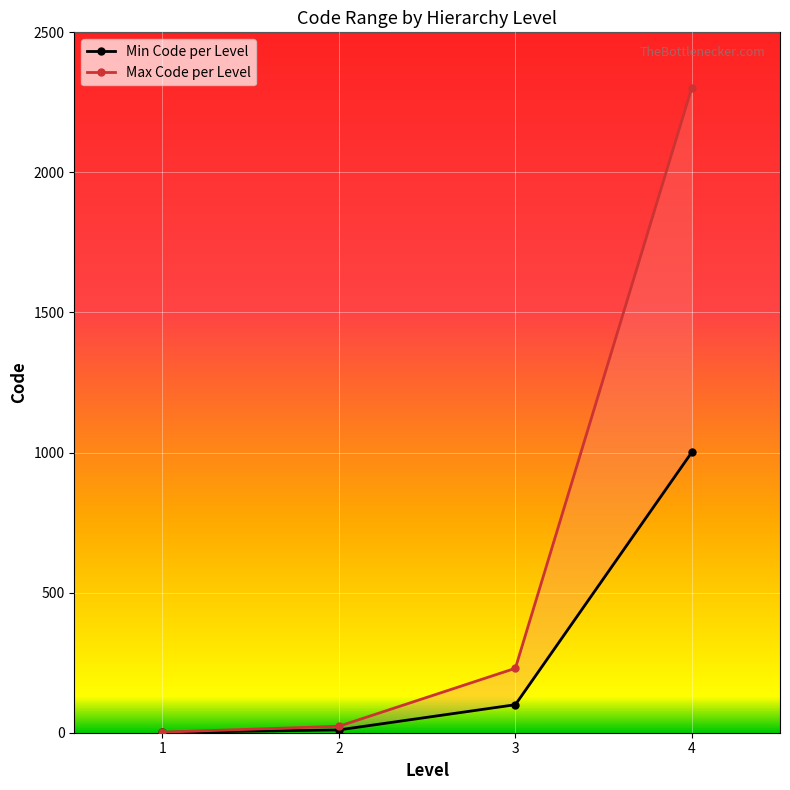

What is the difference between the Min Code per Level values at 2 and 3?

90